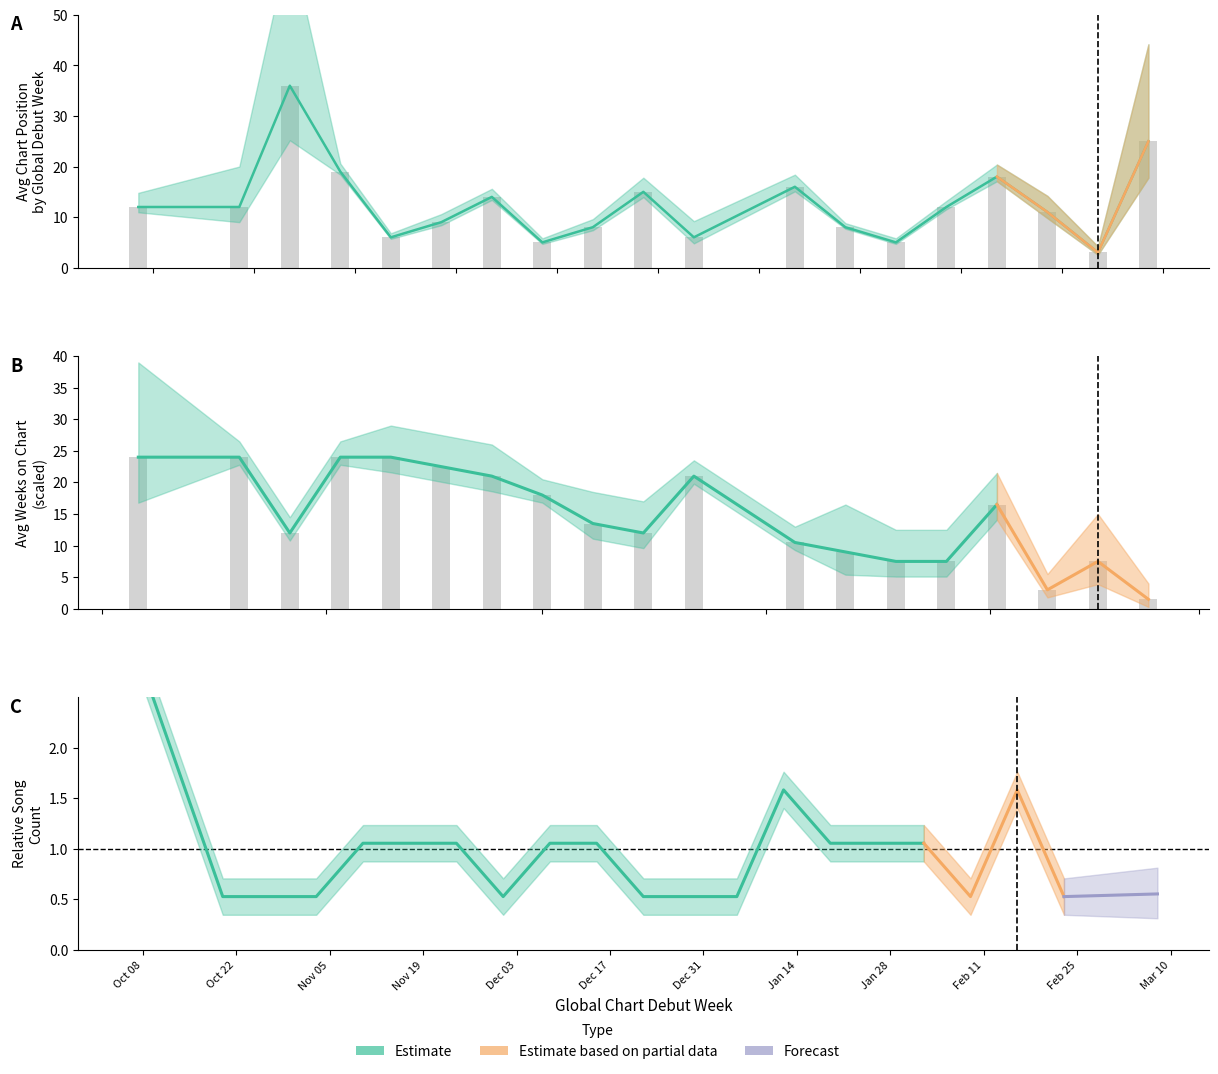

What is the value of the avg_weeks bar at the 14th from the left?

7.5